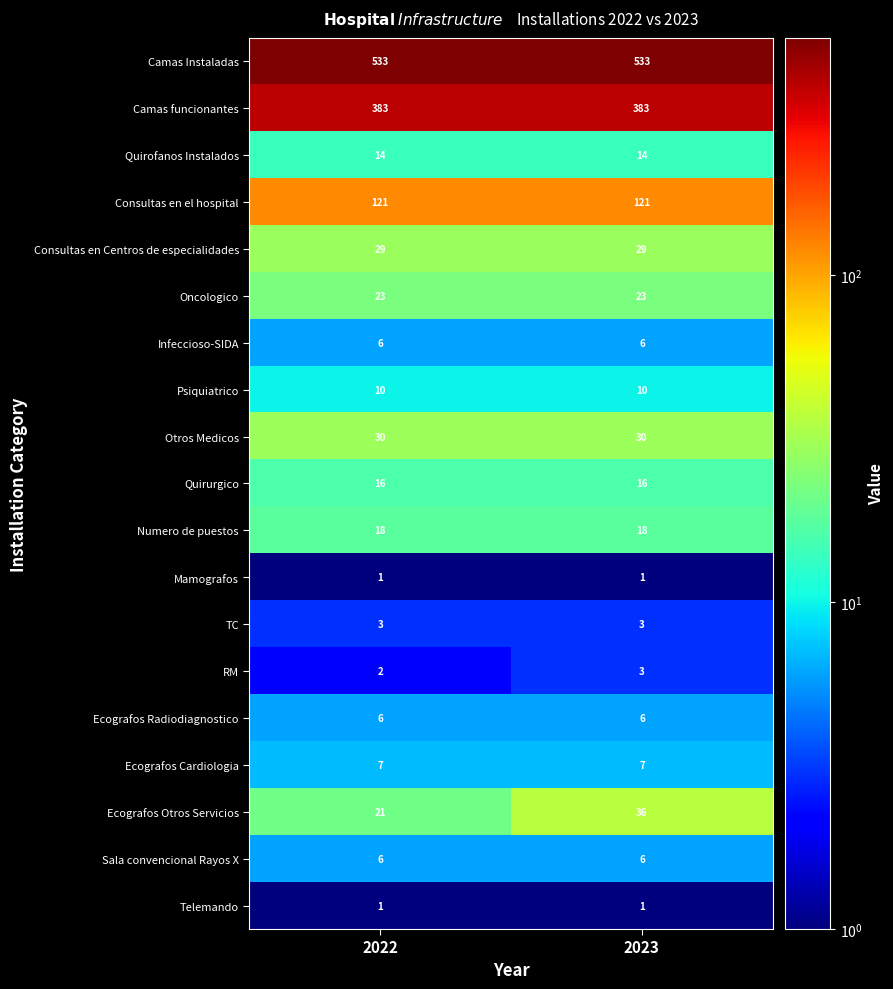

Which series has the largest total across all categories?

Camas Instaladas